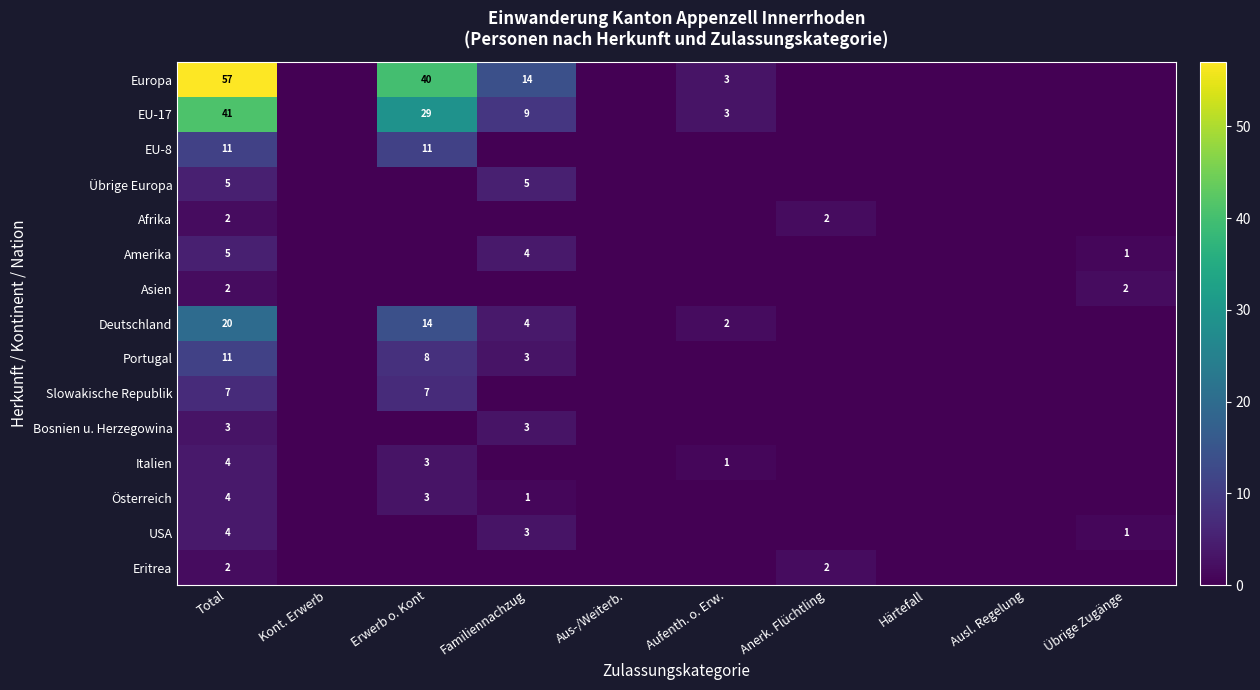

Between Total and Härtefall, which is larger?

Total